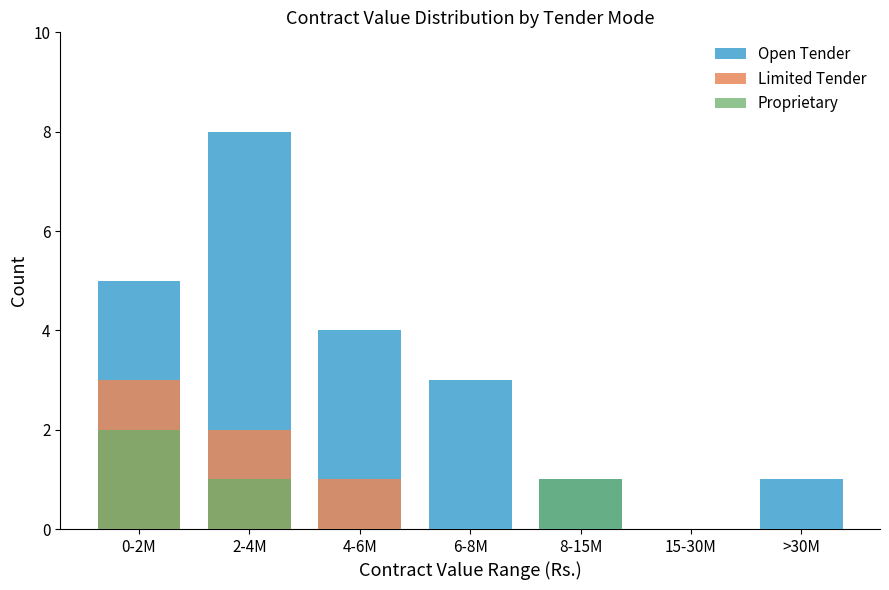

Which series changed the most between 6-8M and >30M?

Open Tender